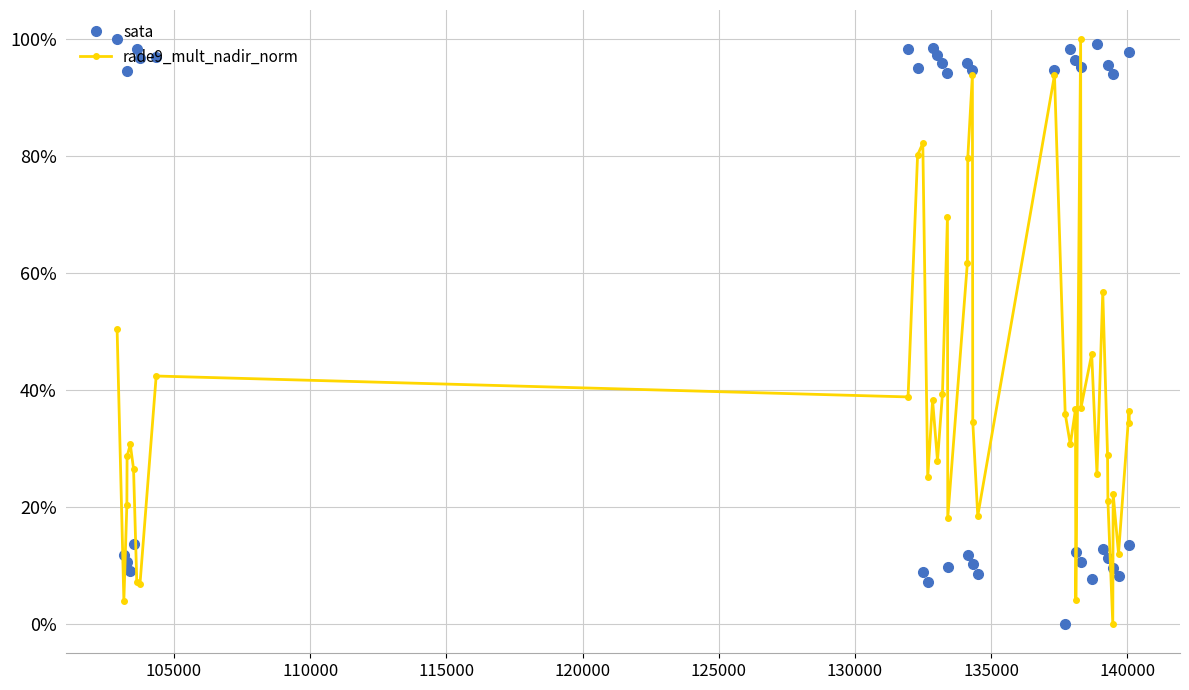

Reading left to right, extract all data points from this chart.

sata: 1.0	0.1	0.9	0.1	0.1	0.1	1.0	1.0	1.0	1.0	1.0	0.1	0.1	1.0	1.0	1.0	0.9	0.1	1.0	0.1	0.9	0.1	0.1	0.9	0.0	1.0	1.0	0.1	1.0	0.1	0.1	1.0	0.1	1.0	0.1	0.9	0.1	0.1	1.0	0.1
rade9_mult_nadir_norm: 0.5	0.0	0.2	0.3	0.3	0.3	0.1	0.1	0.4	0.4	0.8	0.8	0.3	0.4	0.3	0.4	0.7	0.2	0.6	0.8	0.9	0.3	0.2	0.9	0.4	0.3	0.4	0.0	1.0	0.4	0.5	0.3	0.6	0.3	0.2	0.0	0.2	0.1	0.4	0.3